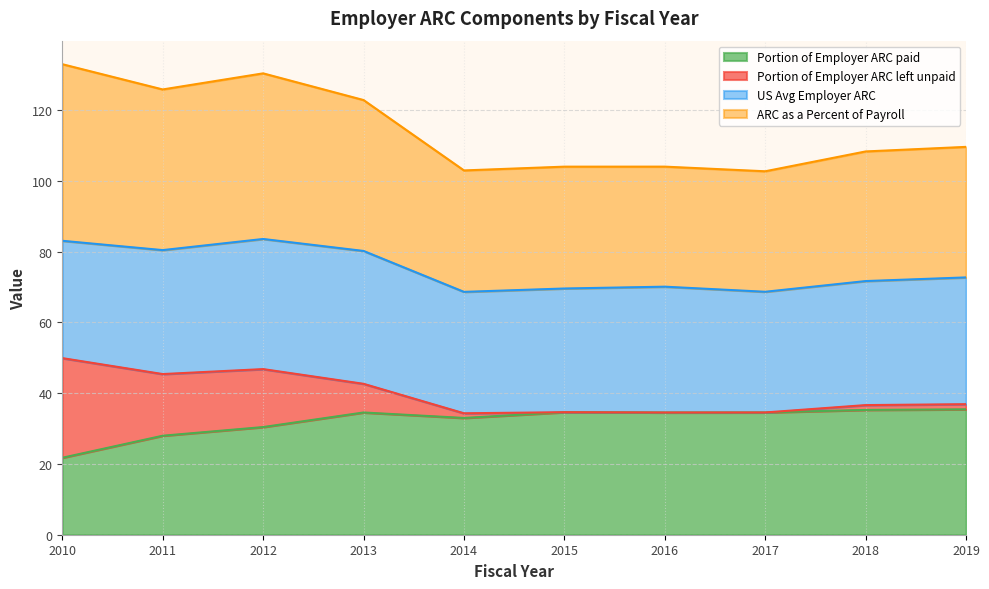

True or false: Portion of Employer ARC paid and ARC as a Percent of Payroll cross at least once.

False